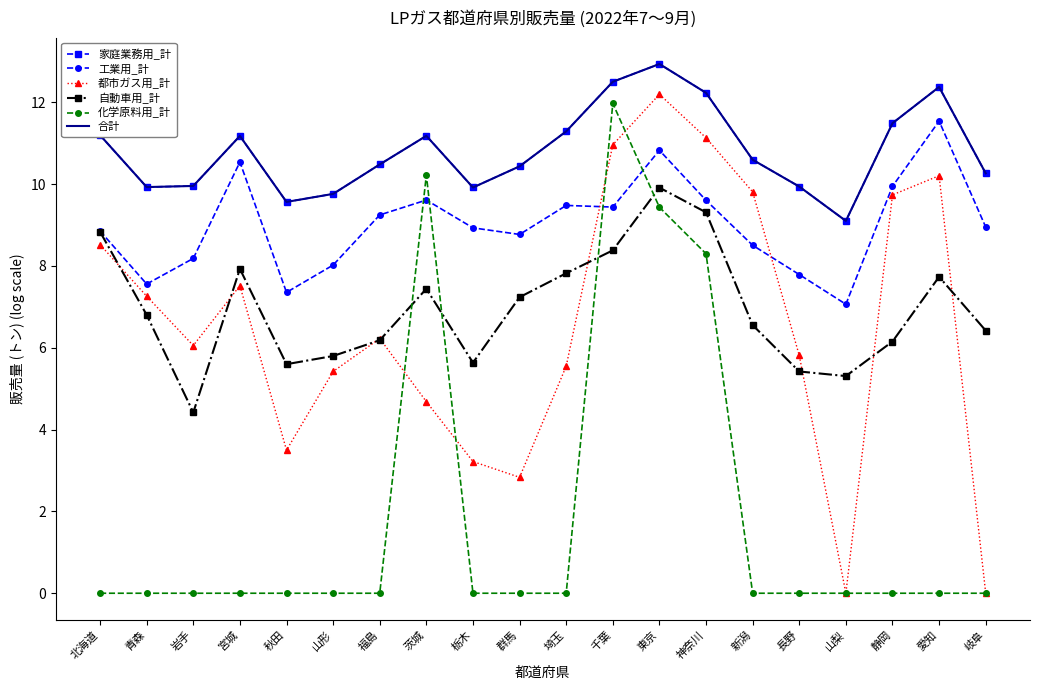

The 都市ガス用_計 series shows 2.8 at 群馬. True or false?

True